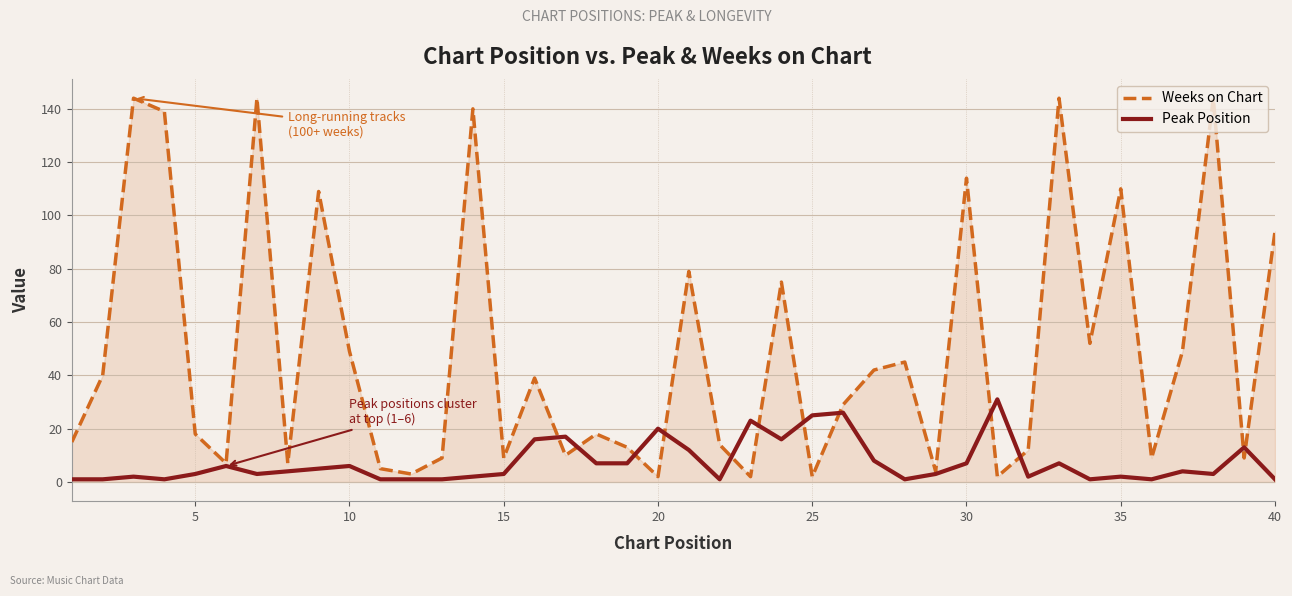

Which series has the widest spread of values?

Weeks on Chart